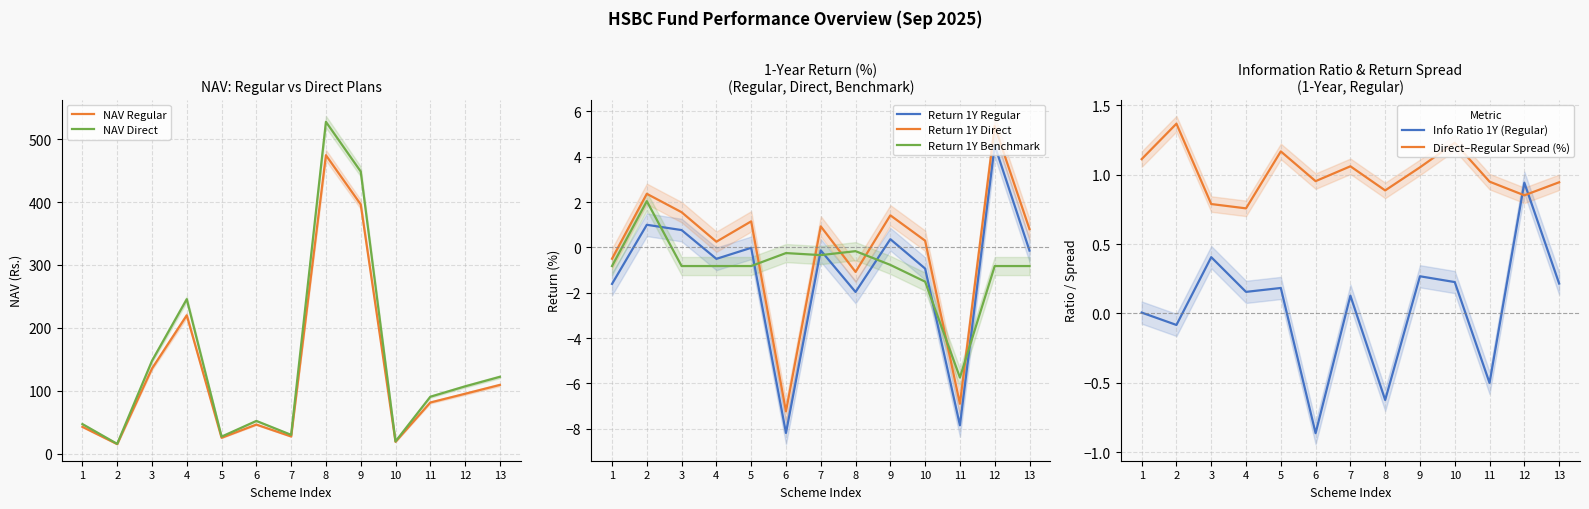

True or false: Return 1Y Benchmark has a value of -0.8 at 13.

True